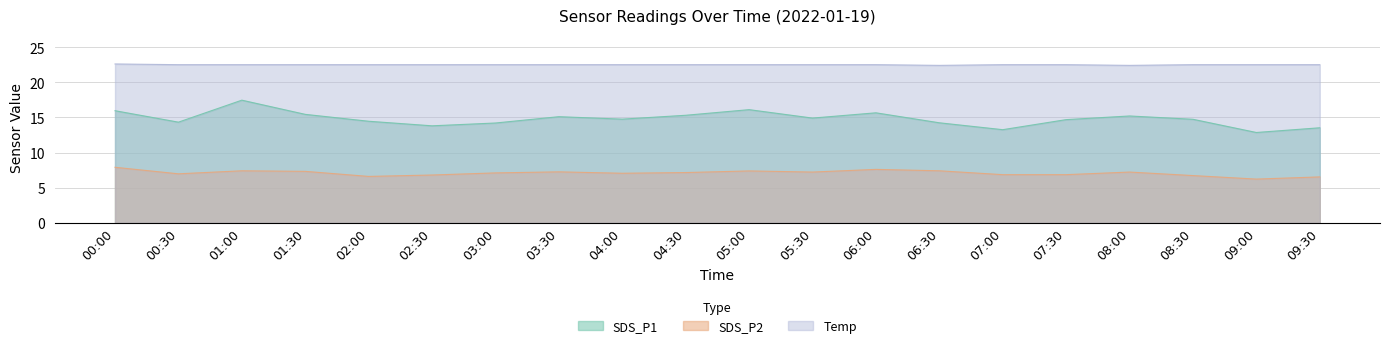

True or false: SDS_P1 and Temp intersect in this chart.

False